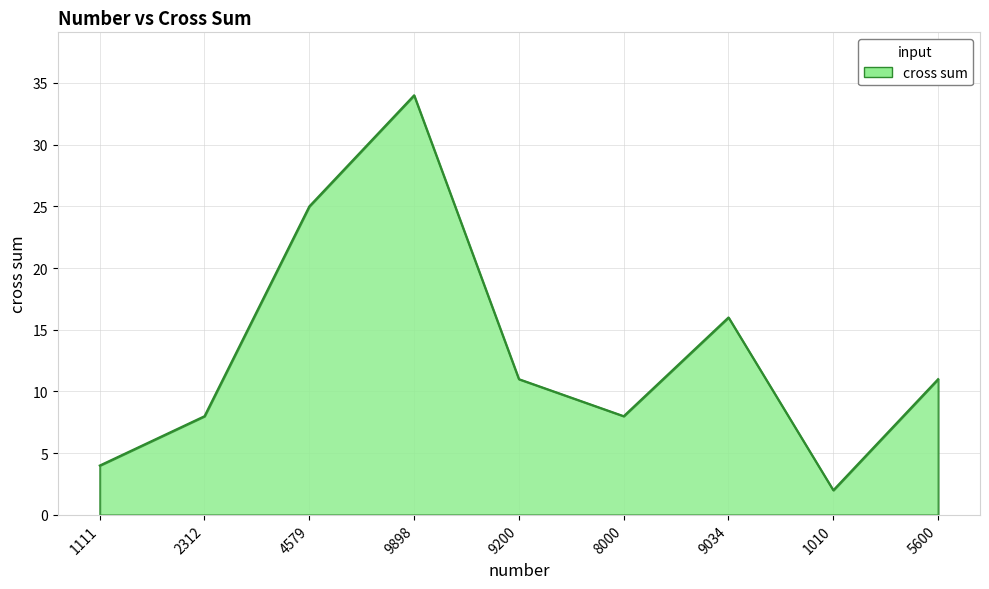

Reading left to right, what are all the values shown in this chart?

1111=4	2312=8	4579=25	9898=34	9200=11	8000=8	9034=16	1010=2	5600=11